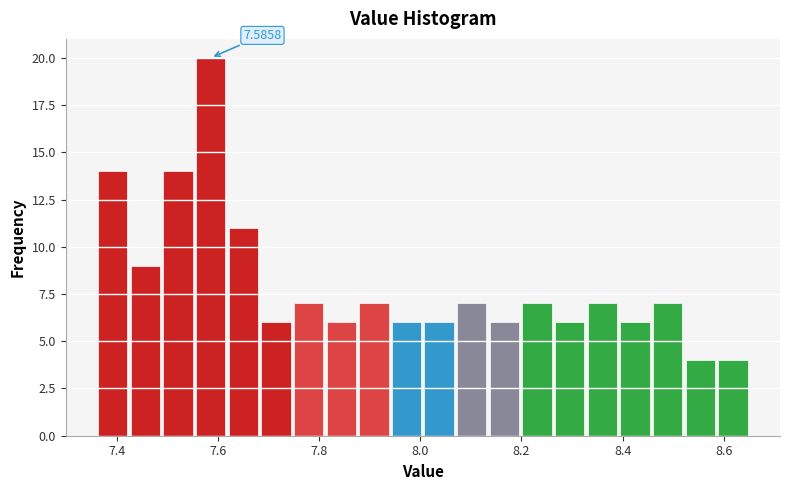

Read against the x-axis, roughly where is the centre of the tallest bar?

7.58